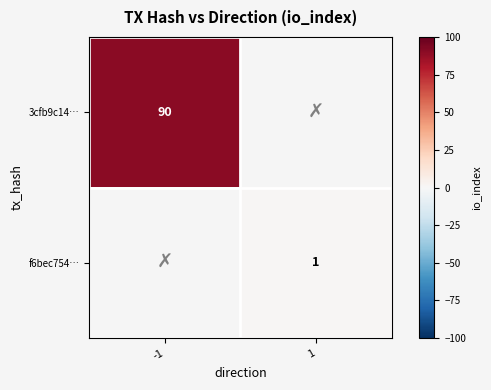

Is it true that f6bec754… equals 1 at 1?

True